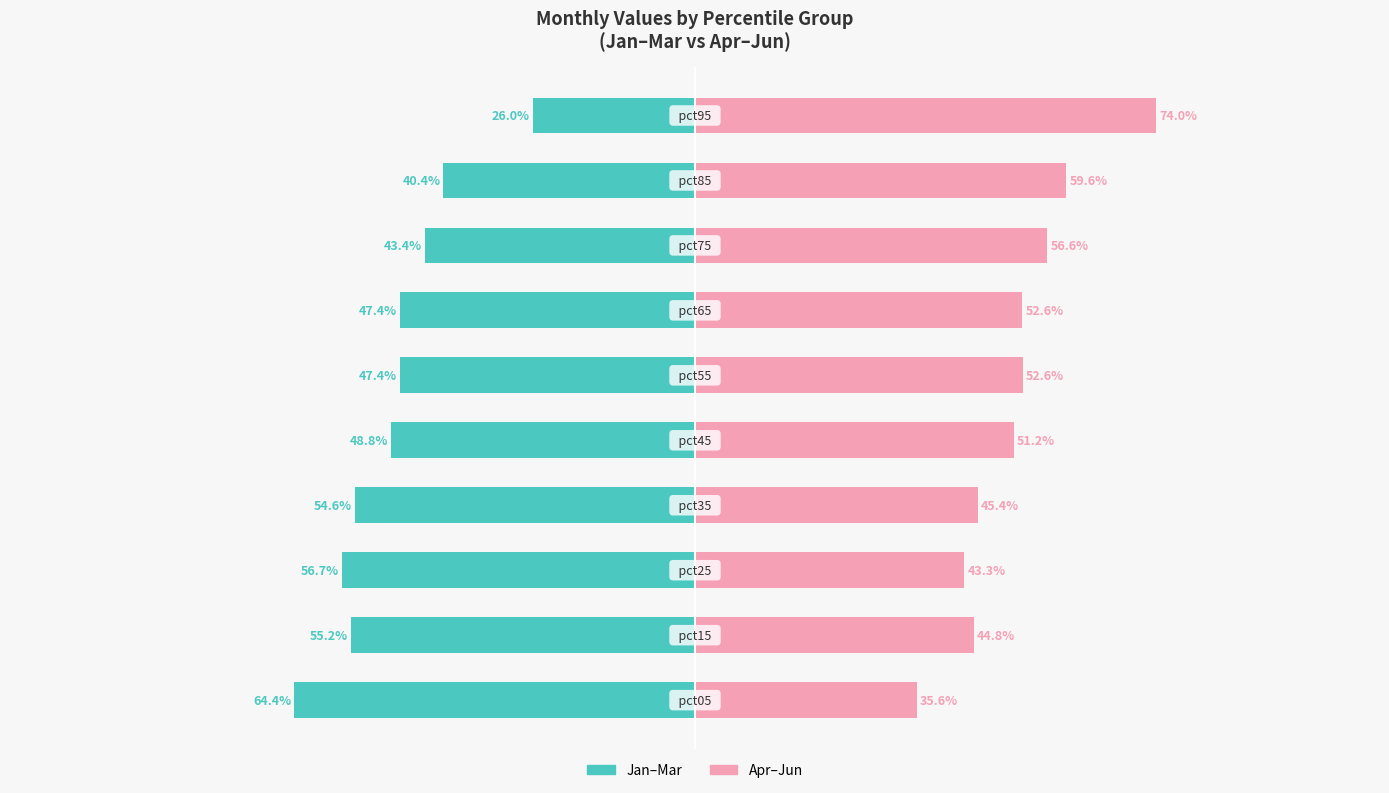

What is the total value across all series at 2?

-13.5